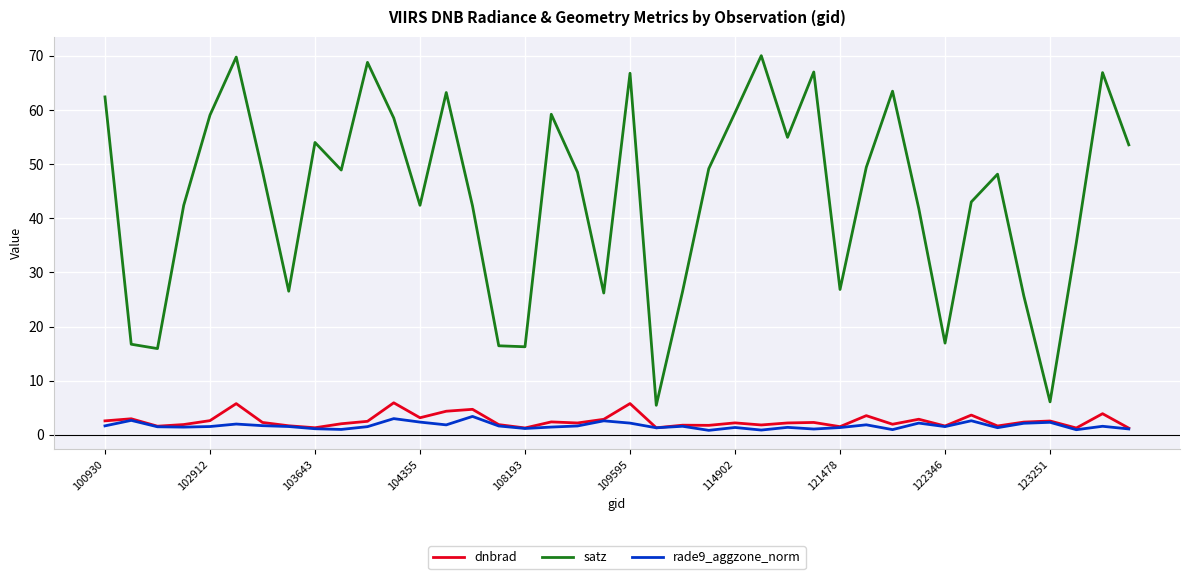

Which series has the largest total across all categories?

satz